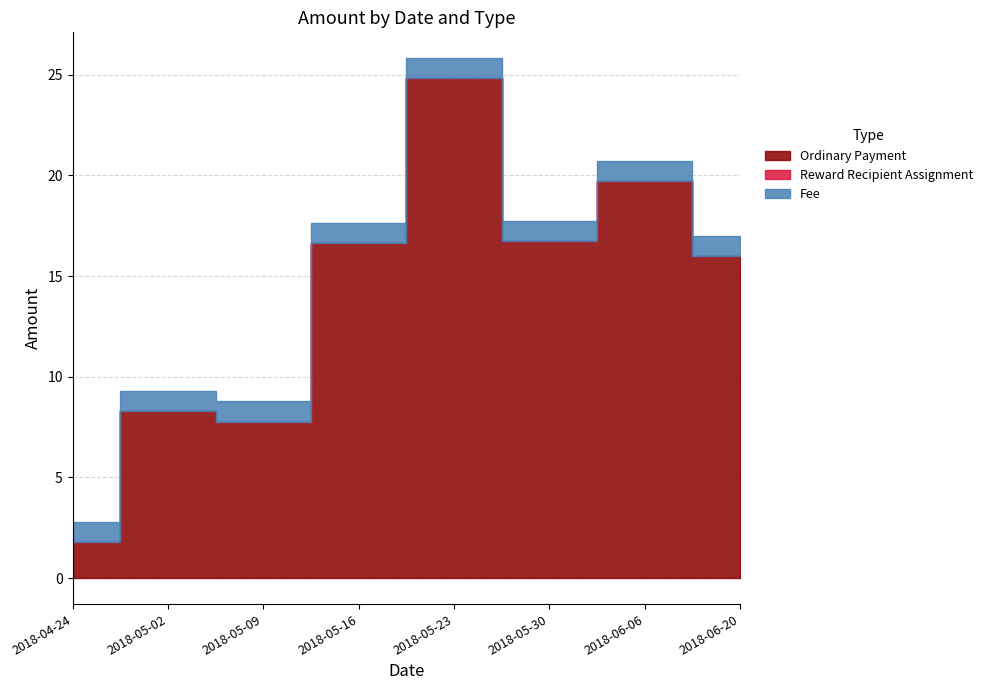

What is the spread (max minus min) of values at 2018-05-23?

24.8